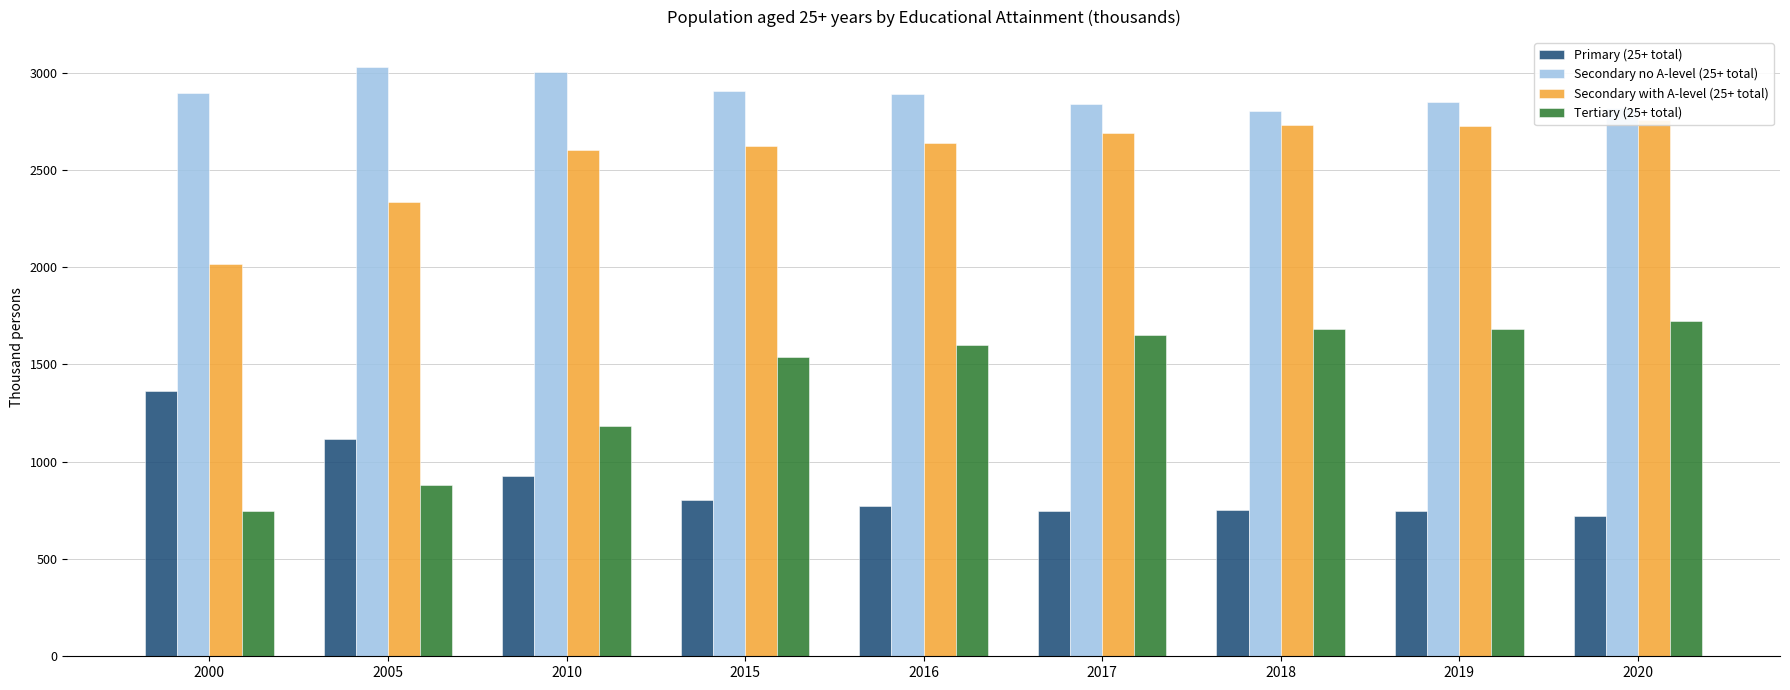

Between 2016 and 2018, which series saw the biggest shift?

Secondary with A-level (25+ total)